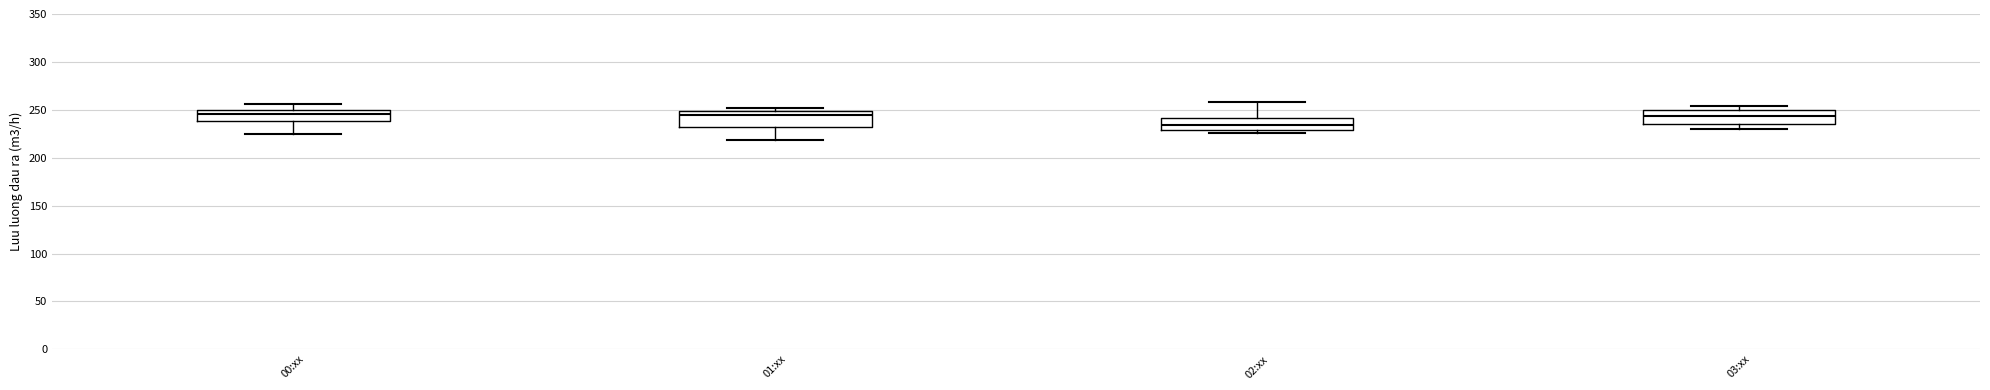

Reading left to right, transcribe this box plot: for each box, give where its median line is, the range the box spans, and where its two whiskers end, as read against the y-axis. The values are not printed on the chart, so give them approximately, as read against the axis.

00:xx: median 245, box 240 to 250, whiskers 225 to 255
01:xx: median 245, box 230 to 250, whiskers 220 to 250 (just above the box's upper edge)
02:xx: median 235, box 230 to 240, whiskers 225 to 260
03:xx: median 245, box 235 to 250, whiskers 230 to 255